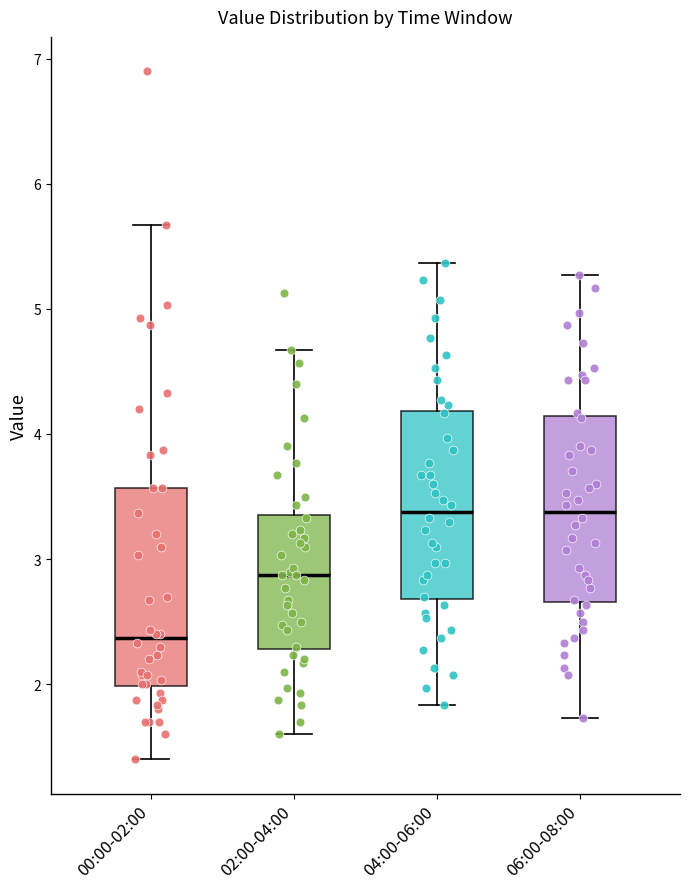

Reading left to right, transcribe this box plot: for each box, give where its median line is, the range the box spans, and where its two whiskers end, as read against the y-axis. The values are not printed on the chart, so give them approximately, as read against the axis.

00:00-02:00: median 2.4, box 2.0 to 3.6, whiskers 1.4 to 5.7
02:00-04:00: median 2.9, box 2.3 to 3.4, whiskers 1.6 to 4.7
04:00-06:00: median 3.4, box 2.7 to 4.2, whiskers 1.8 to 5.4
06:00-08:00: median 3.4, box 2.7 to 4.1, whiskers 1.7 to 5.3